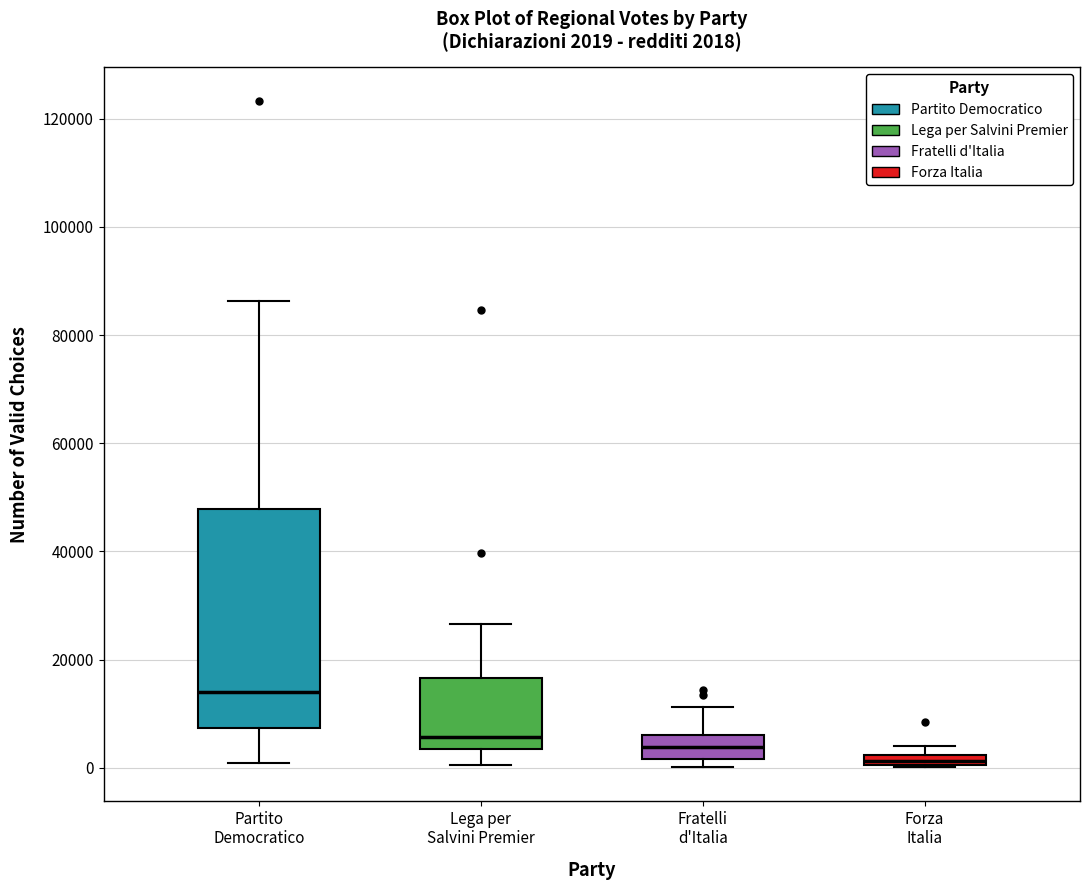

Comparing the boxes themselves (not the whiskers), which one is the tallest?

Partito Democratico